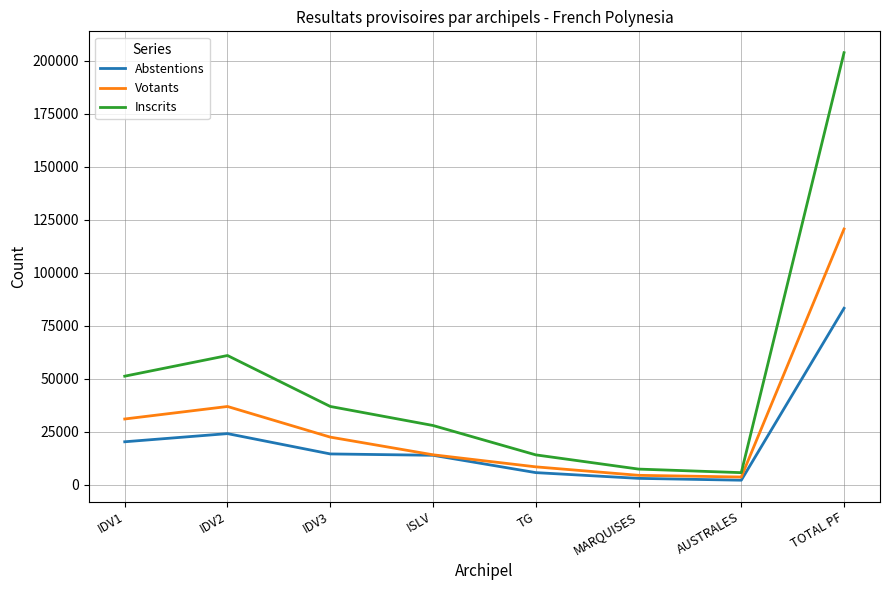

What is the total value across all series at ISLV?

55788